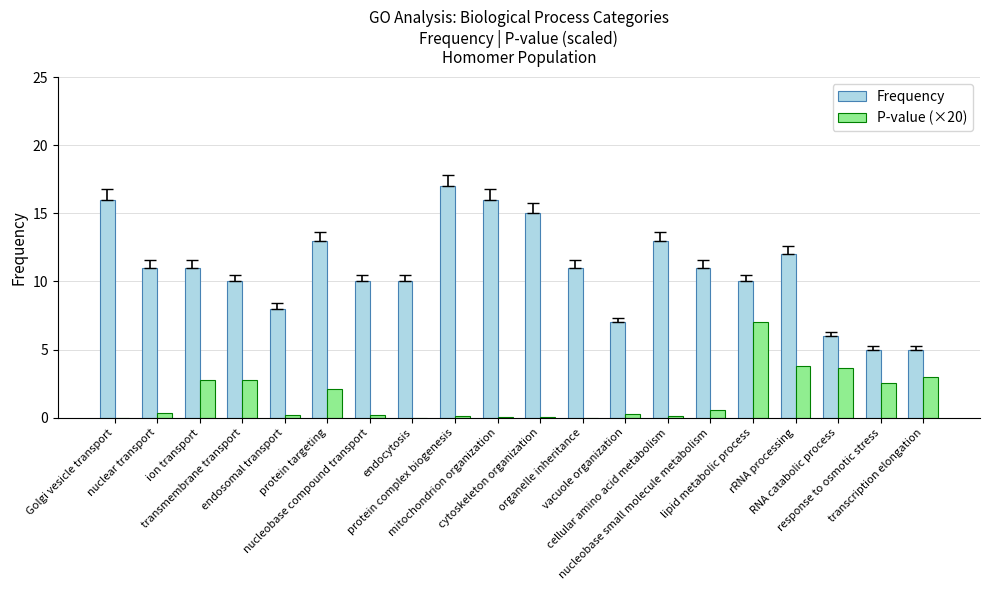

Count the number of categories in the chart.

20